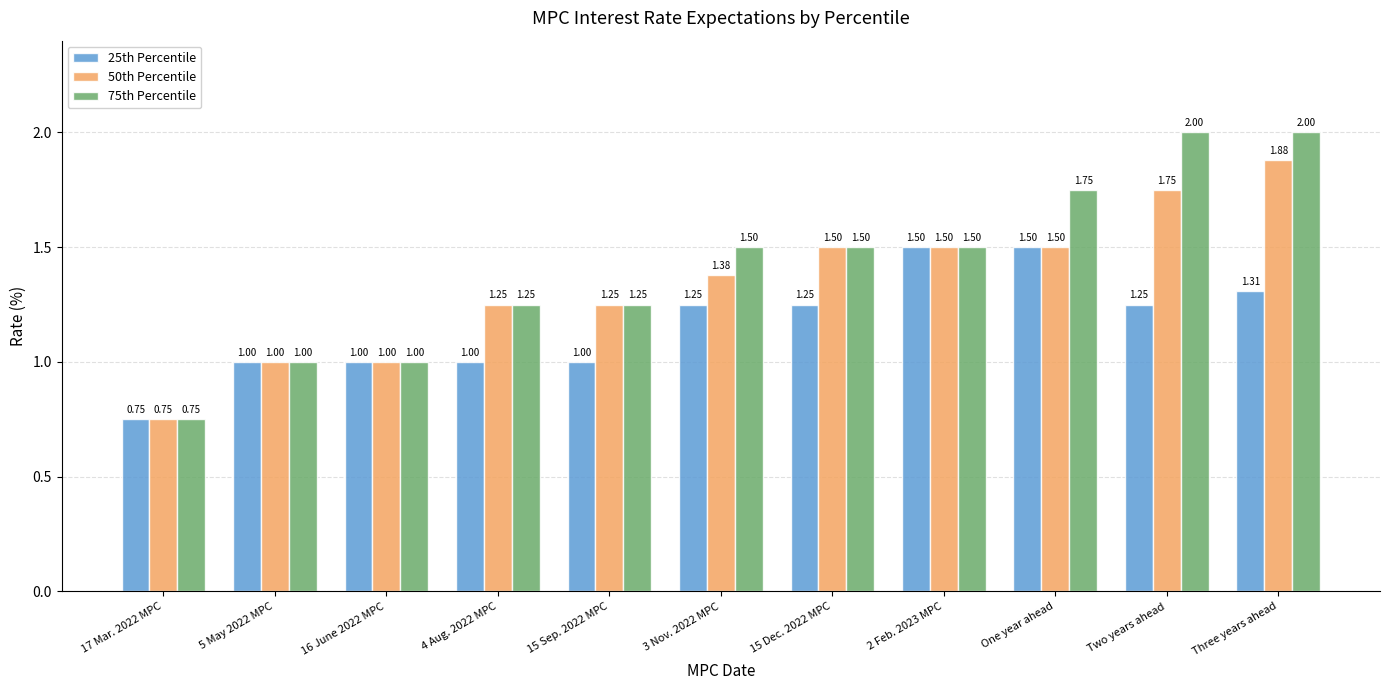

The 25th Percentile series shows 1.0 at 4 Aug. 2022 MPC. True or false?

True